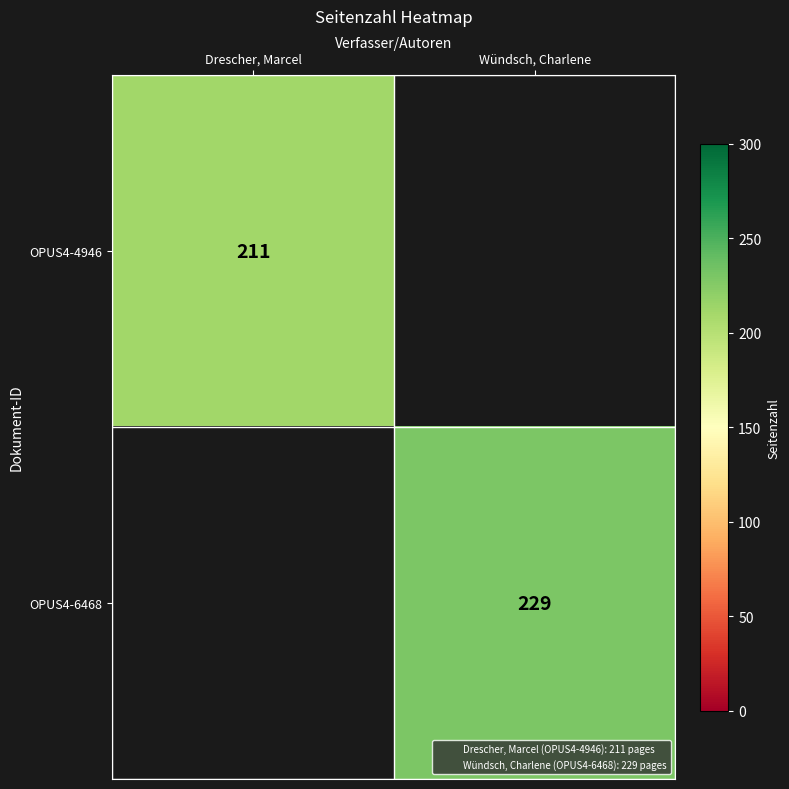

The value of OPUS4-6468 at Wündsch, Charlene is 391.4. True or false?

False